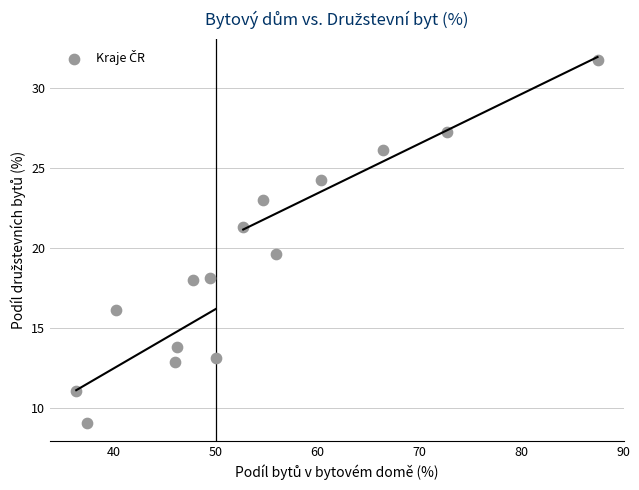

What Y value in the scatter plot is closest to 20?

19.6